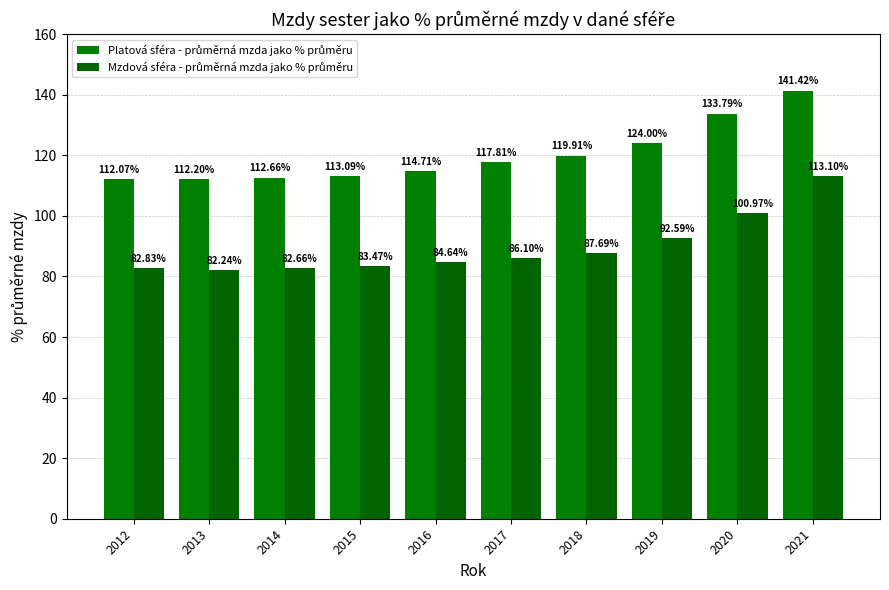

How many distinct data groups are displayed?

2